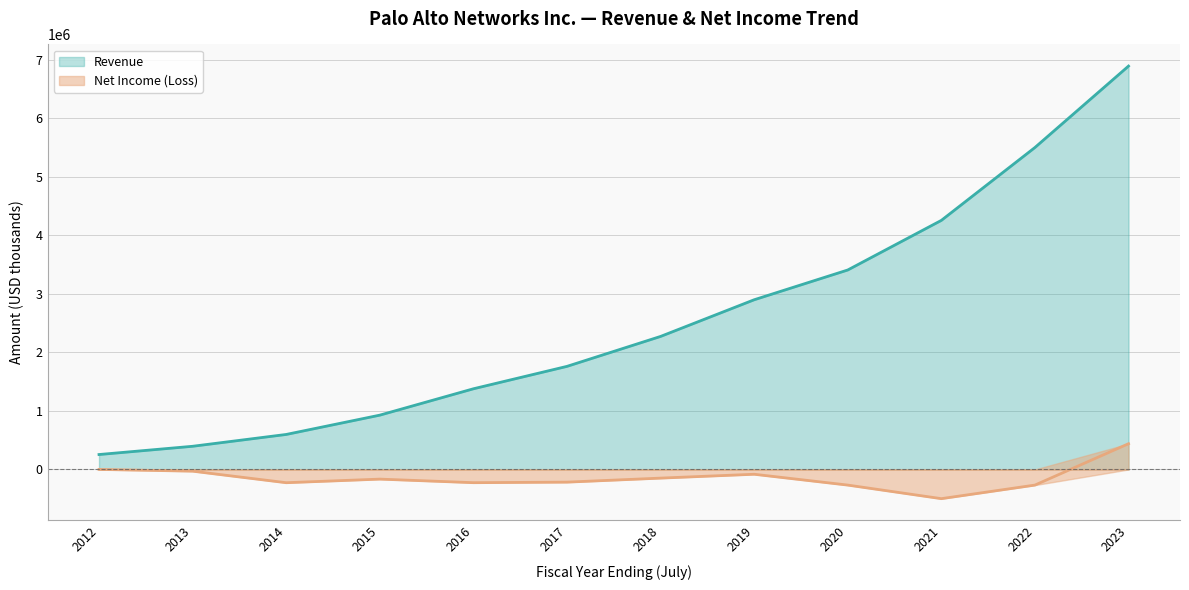

Is it true that Revenue equals 535518 at 2017?

False